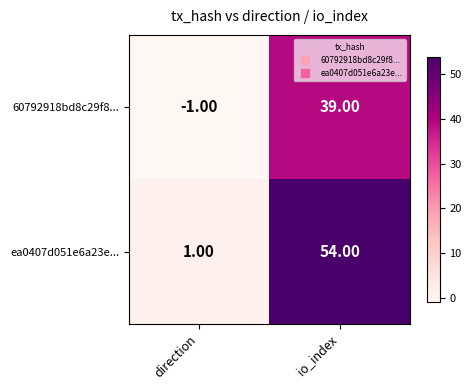

What is the sum of all ea0407d051e6a23e... values?

55